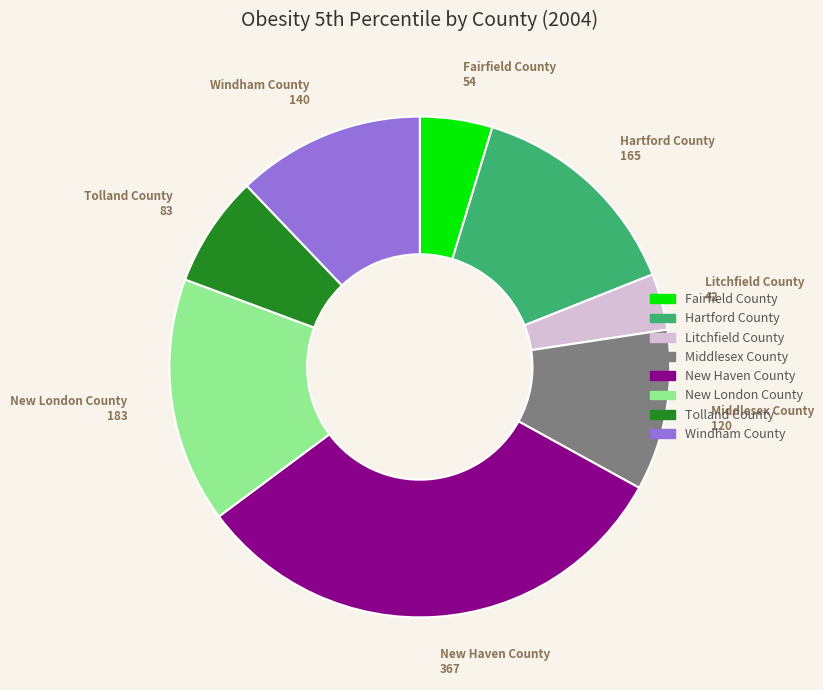

Between Middlesex County and Litchfield County, which is larger?

Middlesex County